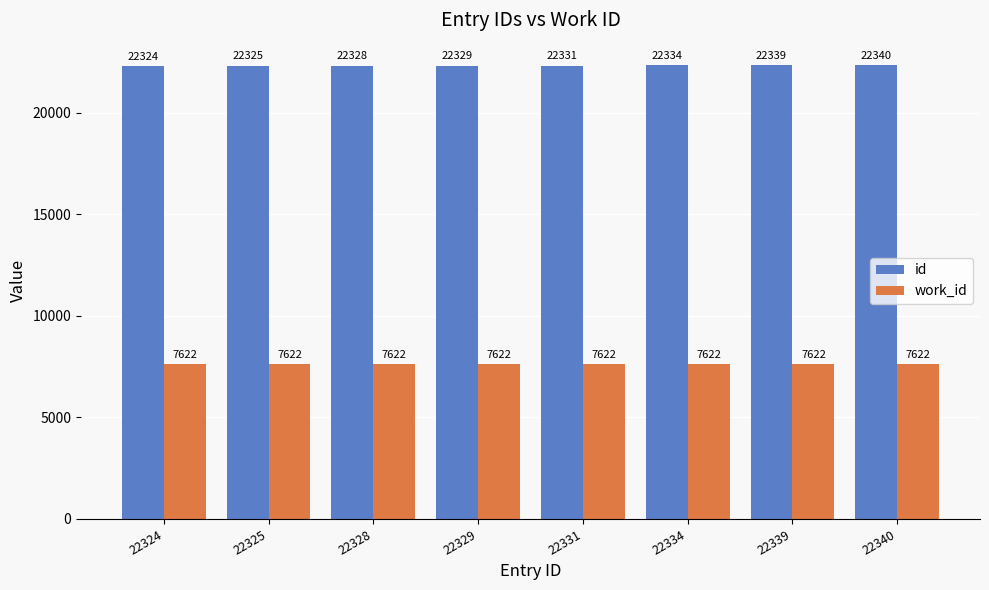

What is the value of the id bar at the 5th from the left?

22331